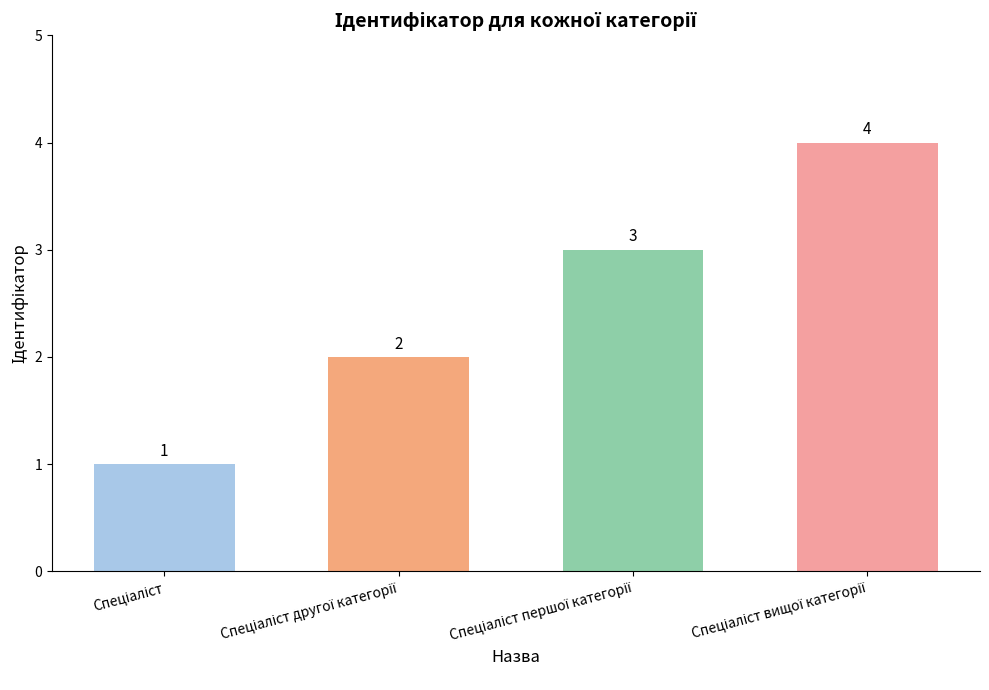

Count the values in the range 2 to 4.

3